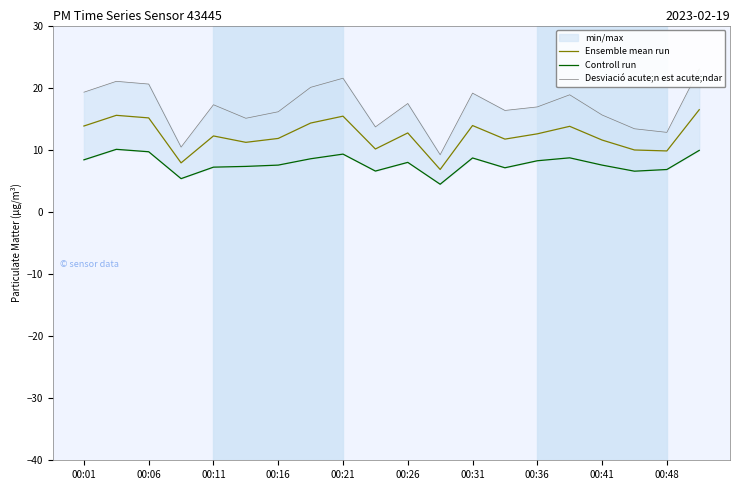

What position from the right is 15?

5